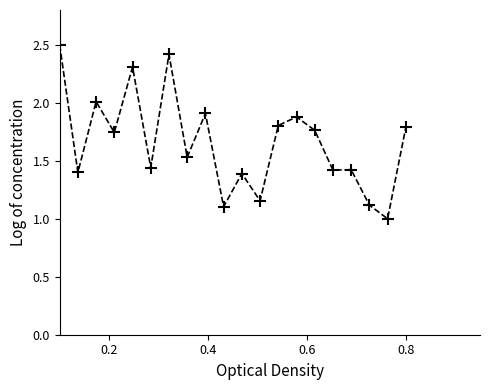

True or false: the data has more than 2 interior local peaks.

True